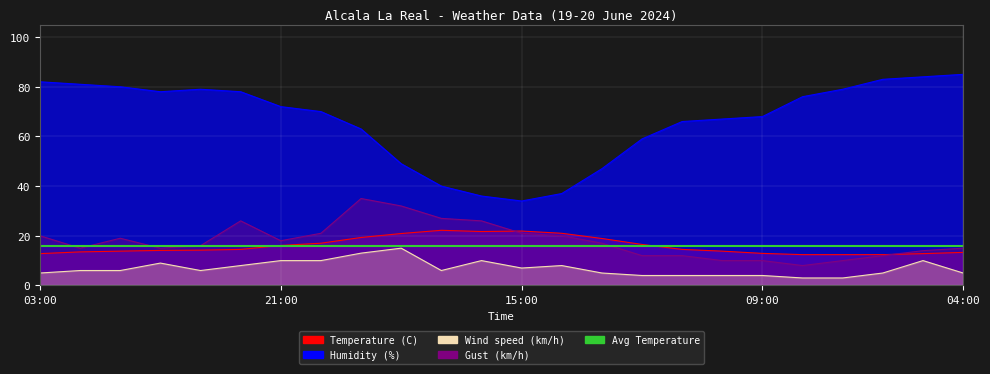

What is the average value of the Humidity (%) series?

66.4